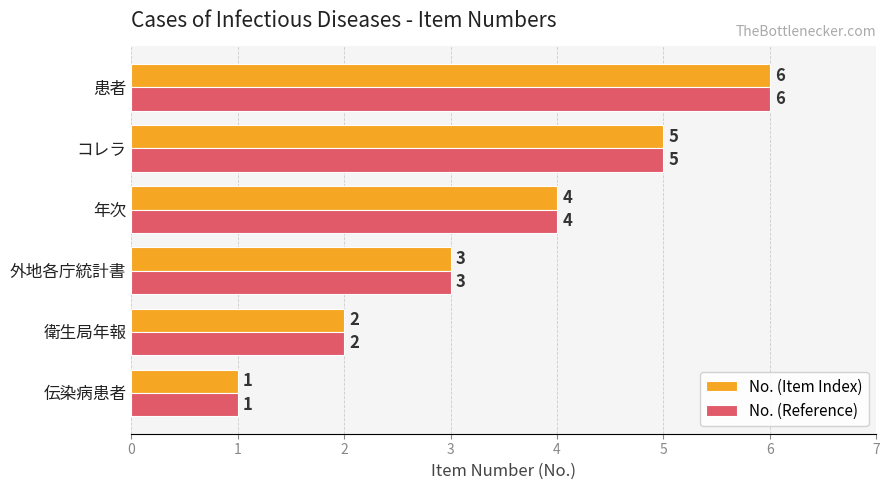

Count the No. (Reference) values in the range 2 to 5.

4